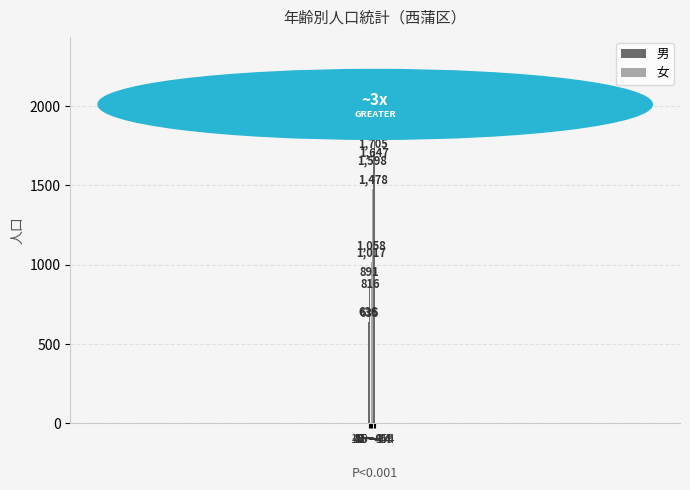

What is the approximate value of 女 at 5～9, to the nearest 100?

800